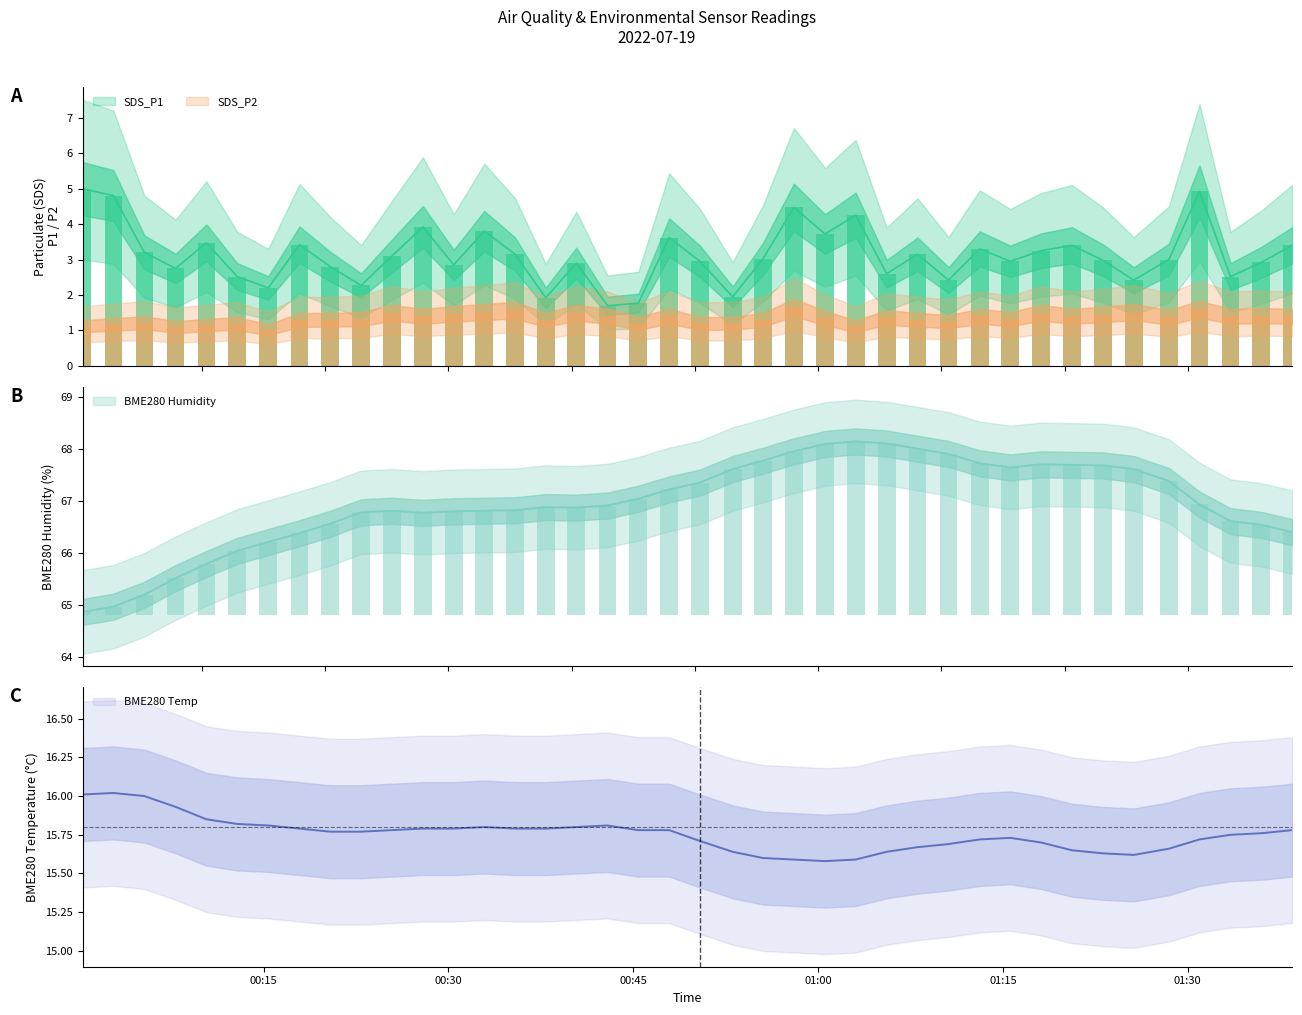

What are all the series names shown in the legend?

SDS_P1, SDS_P2, BME280_temperature, BME280_humidity